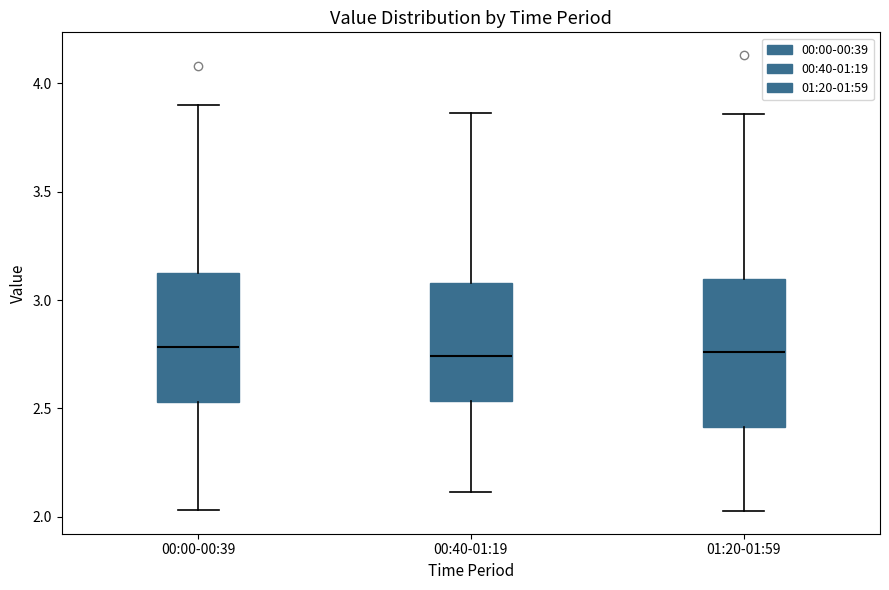

Reading left to right, read every box against the y-axis: the position of its median line, the range the box covers, and the ends of its whiskers. The values are not printed on the chart, so give them approximately, as read against the axis.

00:00-00:39: median 2.80, box 2.55 to 3.10, whiskers 2.05 to 3.90
00:40-01:19: median 2.75, box 2.55 to 3.10, whiskers 2.10 to 3.85
01:20-01:59: median 2.75, box 2.40 to 3.10, whiskers 2.05 to 3.85